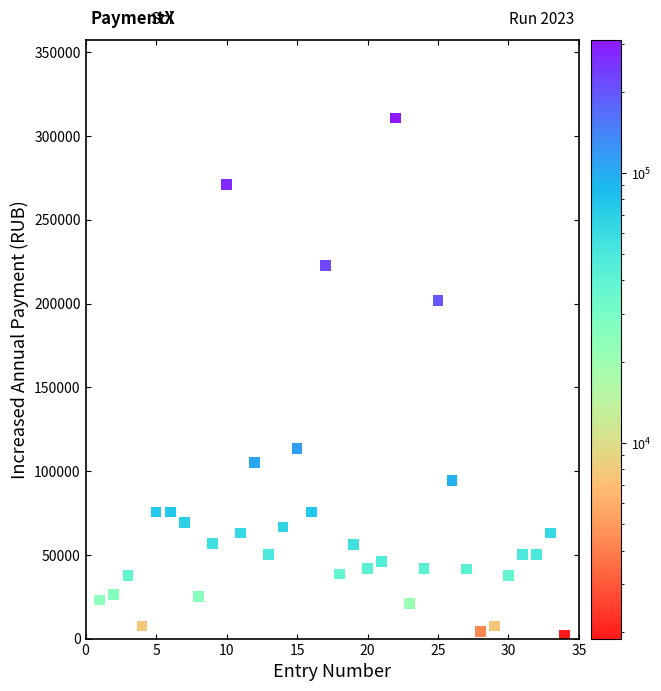

What is the range of Y values (max minus min)?

308910